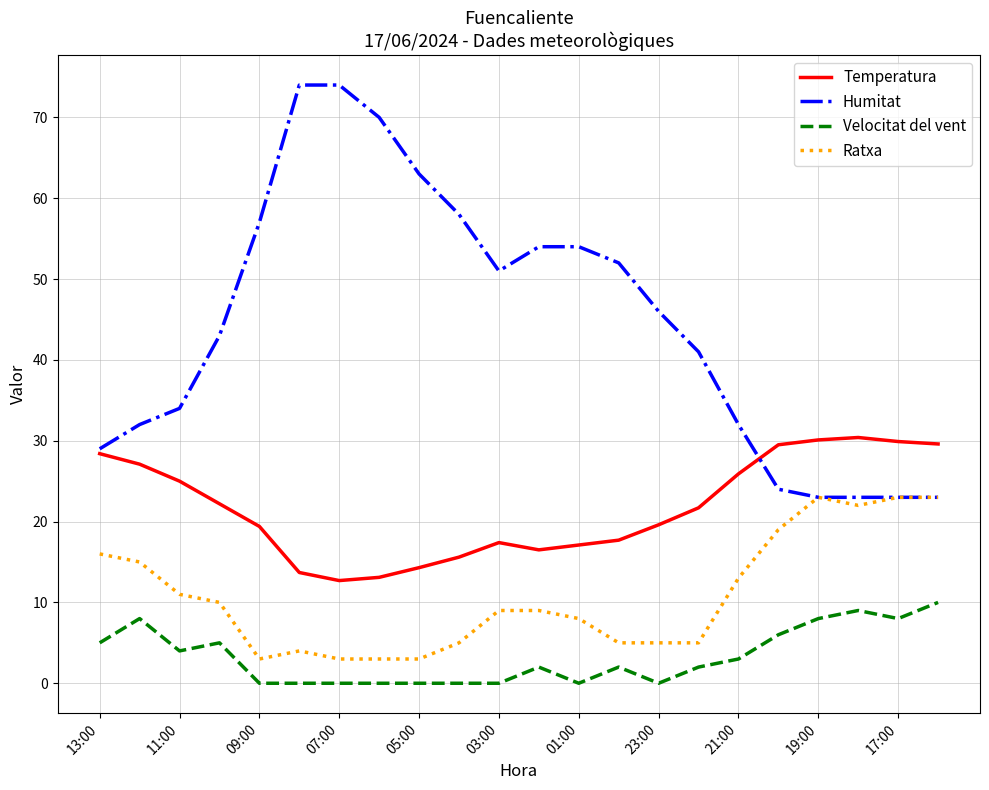

Which series has the largest total across all categories?

Humitat